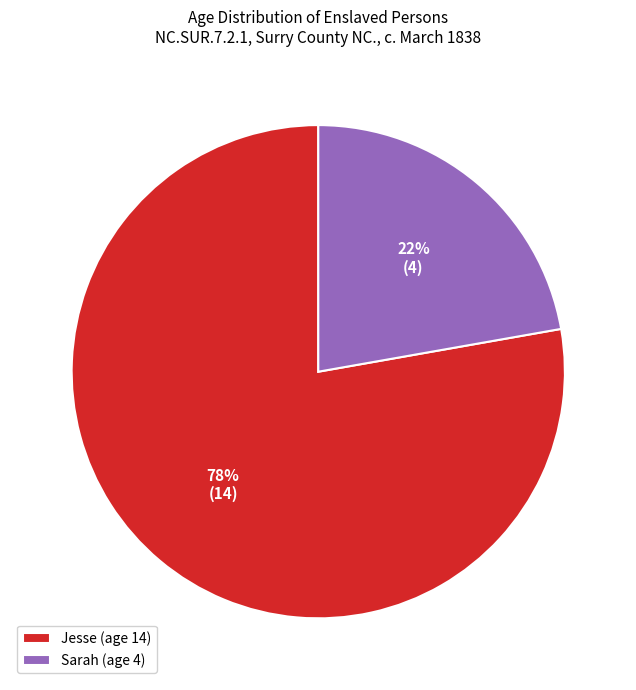

True or false: Sarah accounts for 32% of the total.

False